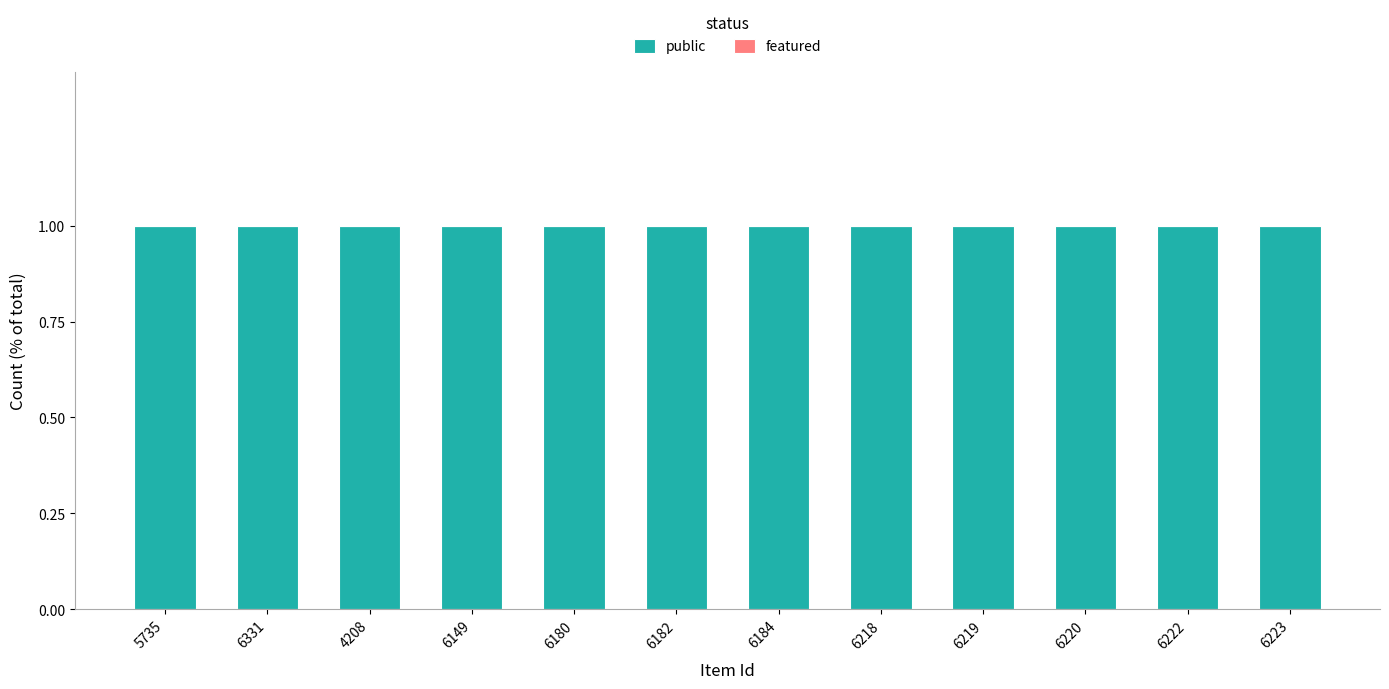

Reading left to right, list all the values displayed in this chart.

public: 1	1	1	1	1	1	1	1	1	1	1	1
featured: 0	0	0	0	0	0	0	0	0	0	0	0